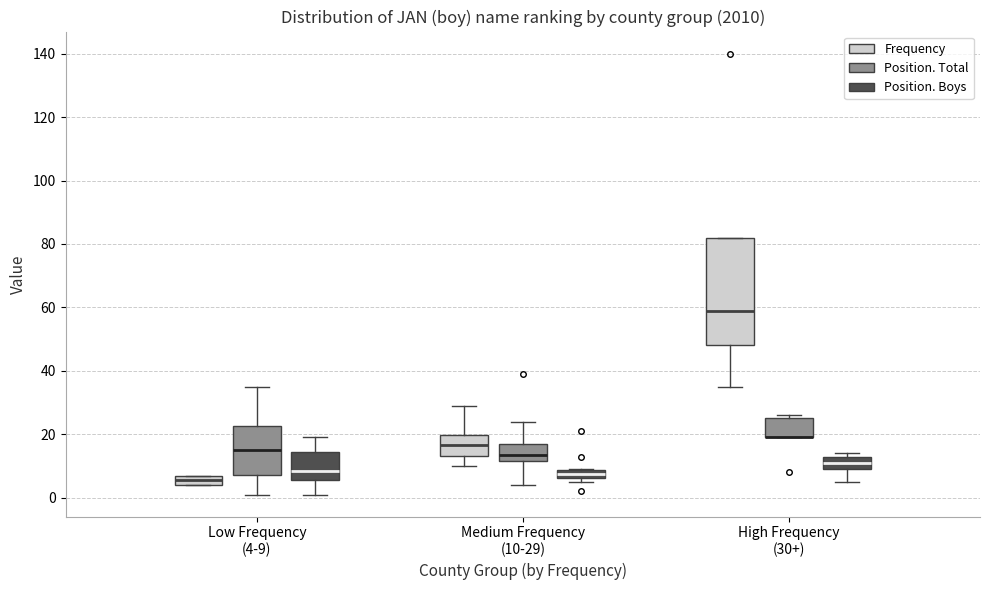

Where is the upper edge of the box for Low Frequency (4-9) (Position. Boys) on the y-axis? The values are not printed on the chart, so give them approximately, as read against the axis.

14